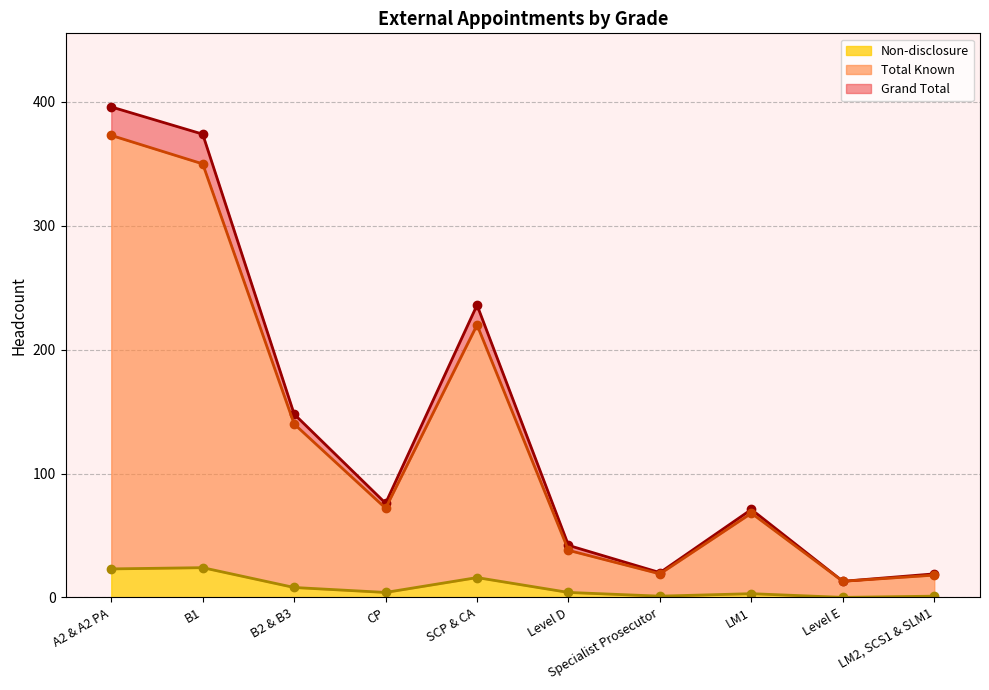

Which series changed the most between A2 & A2 PA and B1?

Total Known